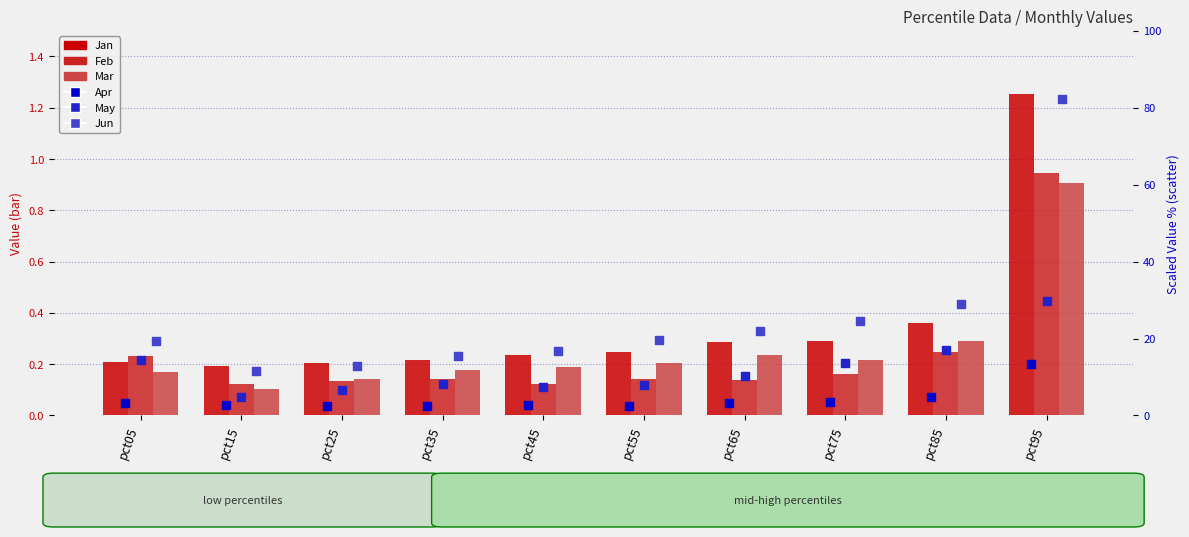

At which category is the sum across all series the highest?

pct95